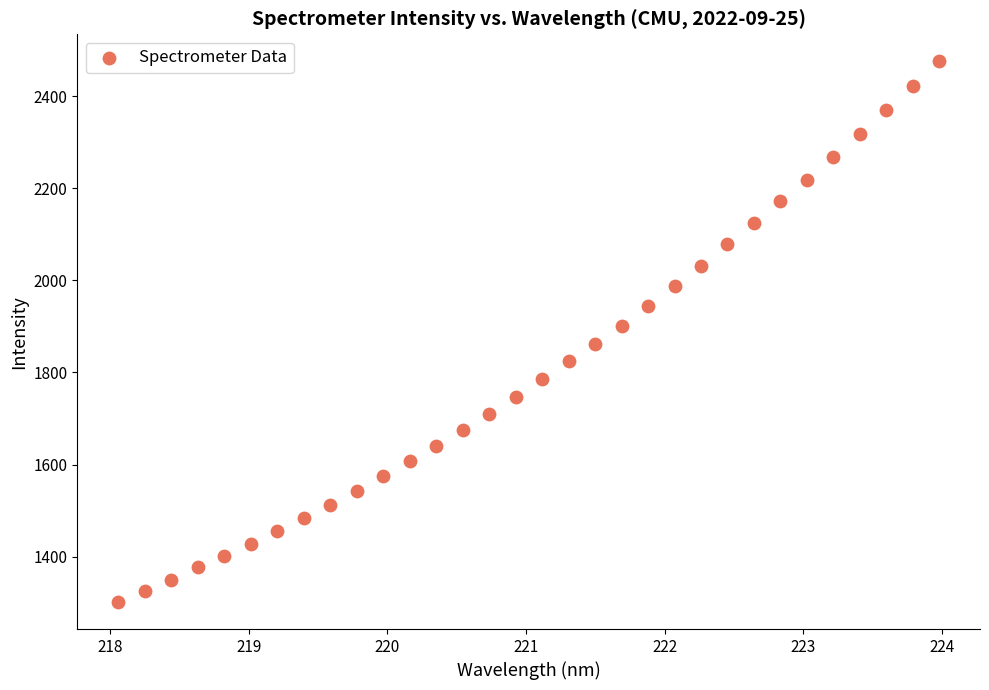

What is the range of Y values (max minus min)?

1174.4